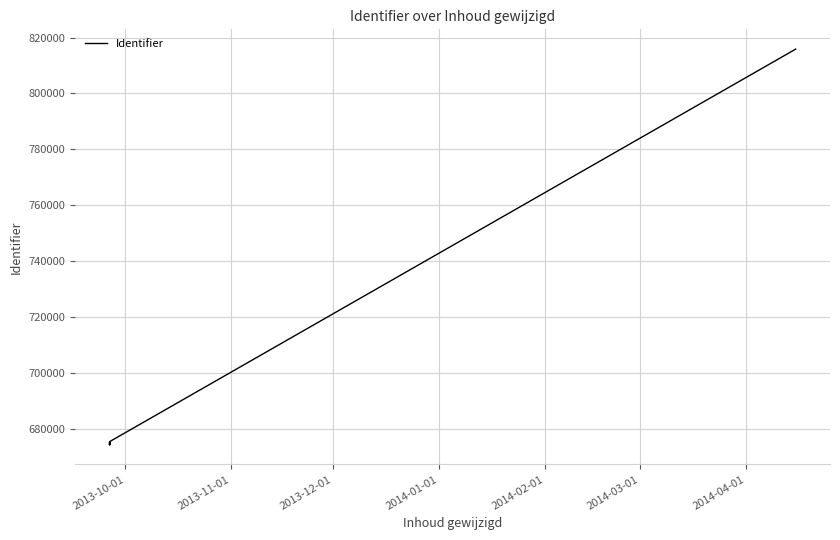

Is this an area chart (filled region under the line)?

No